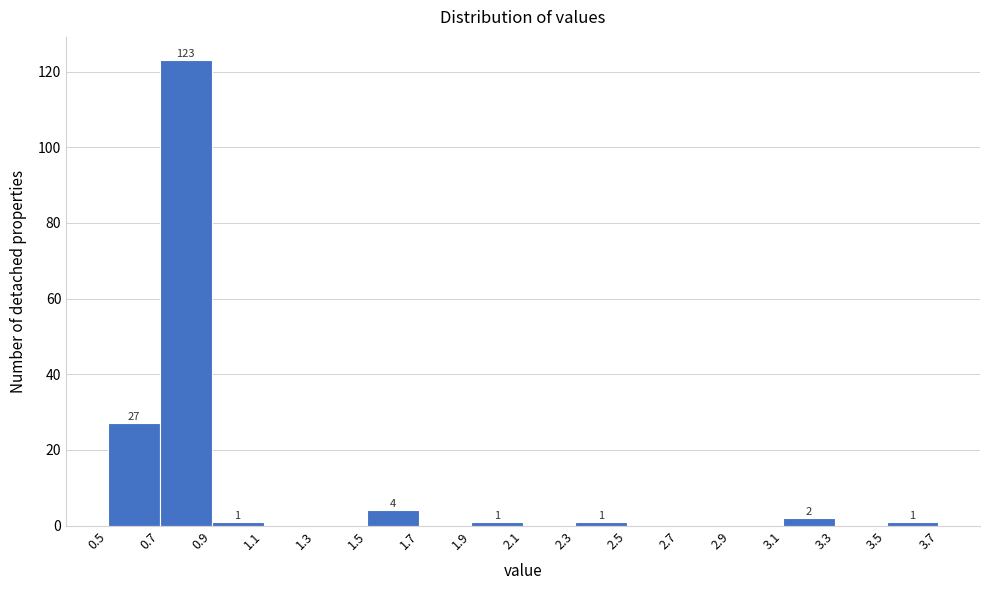

Over which range of the x-axis is the bar tallest?

0.7 to 0.9